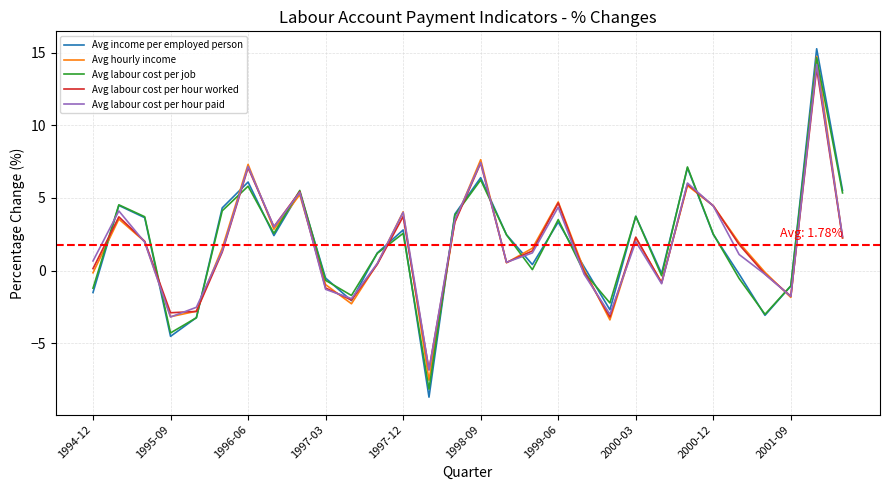

How many lines are shown in the chart?

5